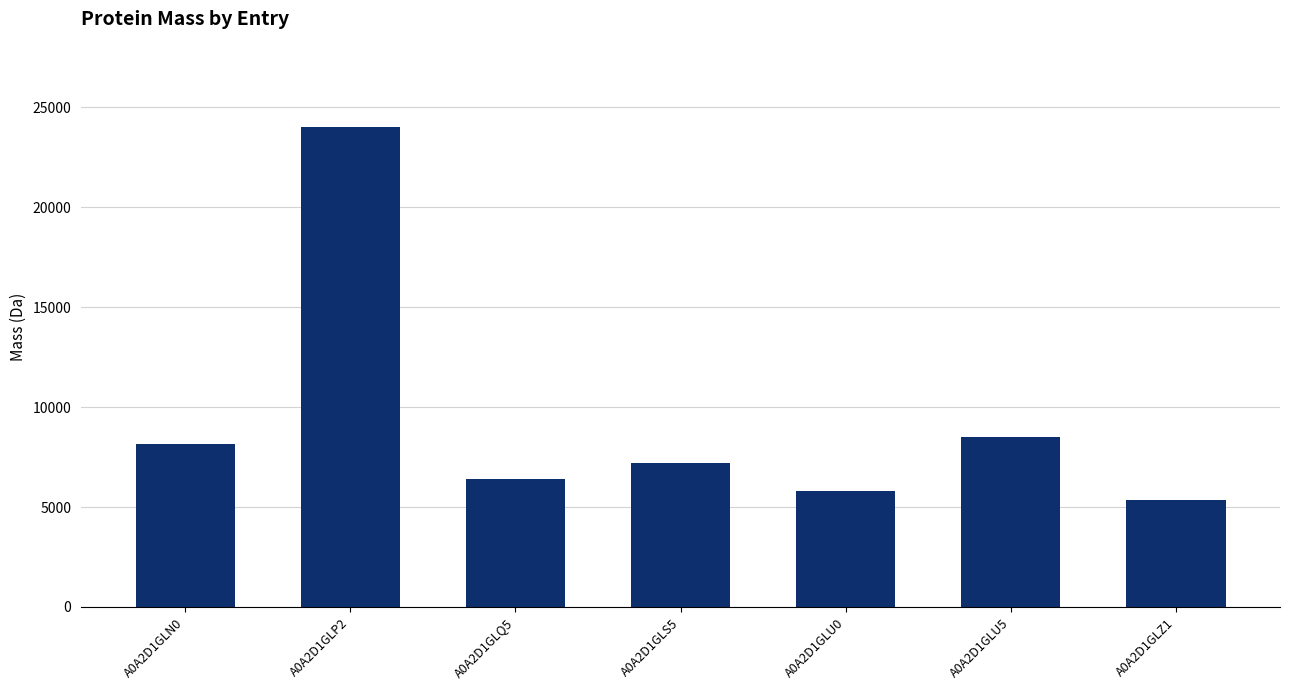

Which has a higher value, A0A2D1GLS5 or A0A2D1GLQ5?

A0A2D1GLS5